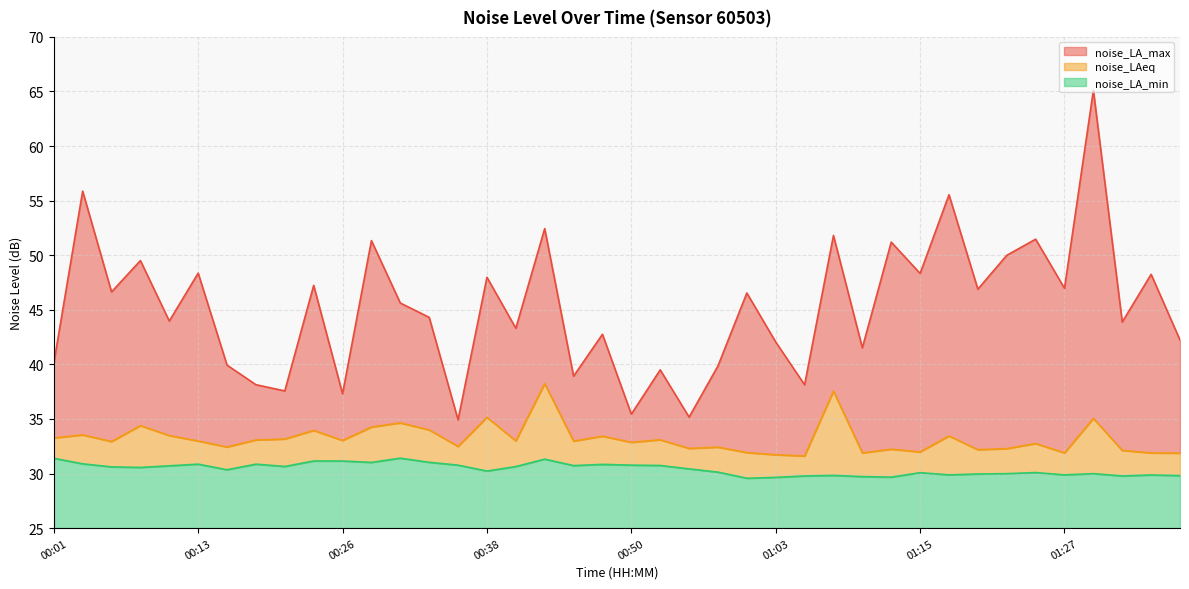

List the series in order of their peak value, lowest first.

noise_LA_min, noise_LAeq, noise_LA_max